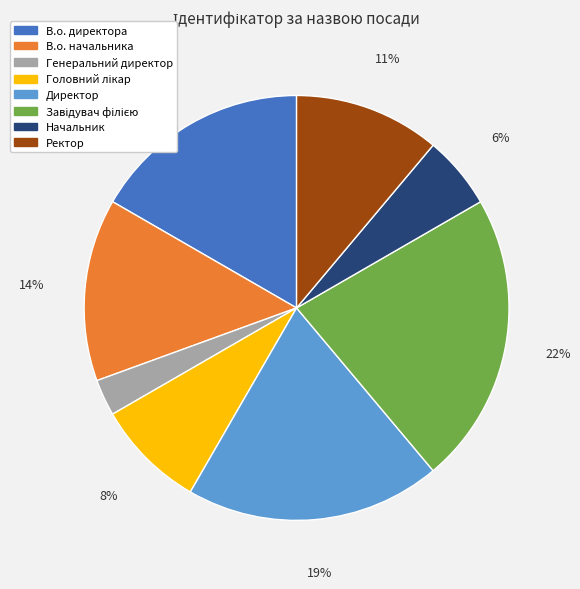

To the nearest percent, what is the difference between the largest and smallest slice percentages?

19%